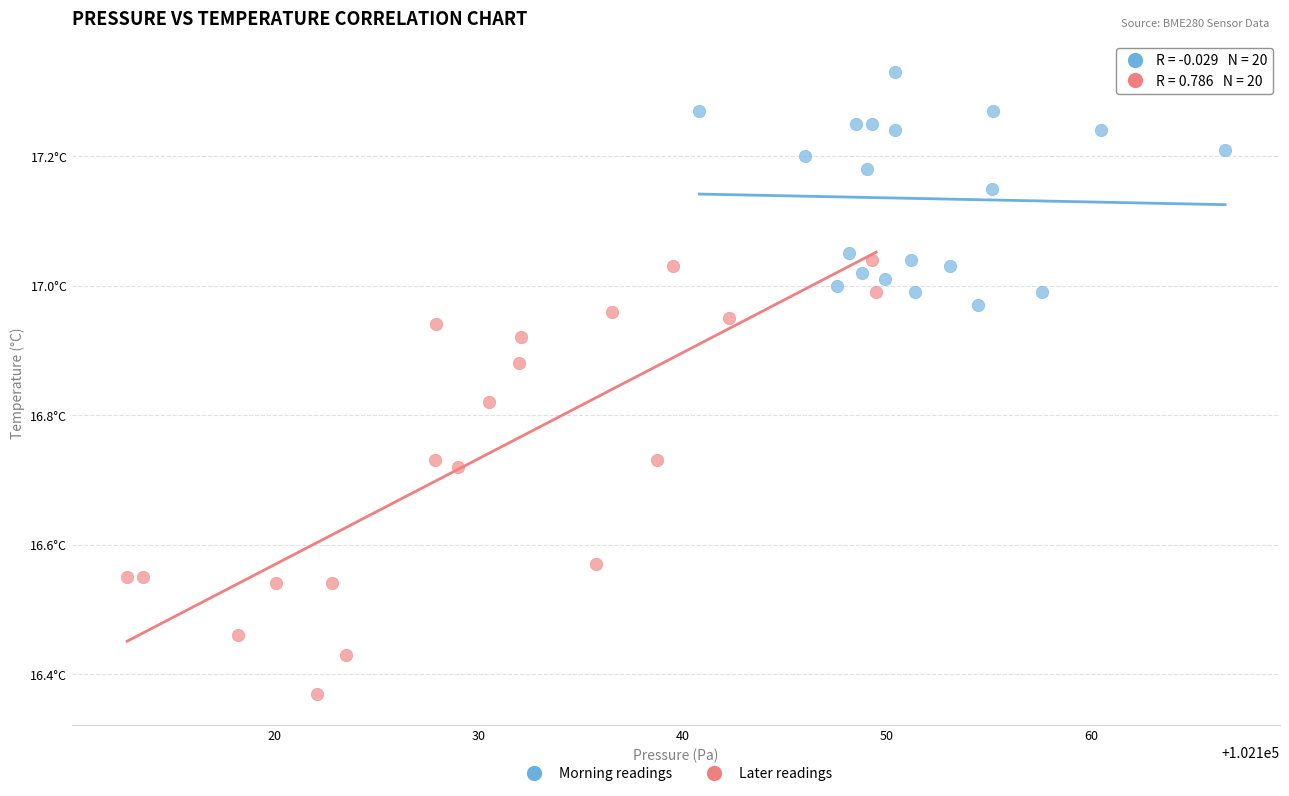

Which series contains the lowest Y value?

Later readings